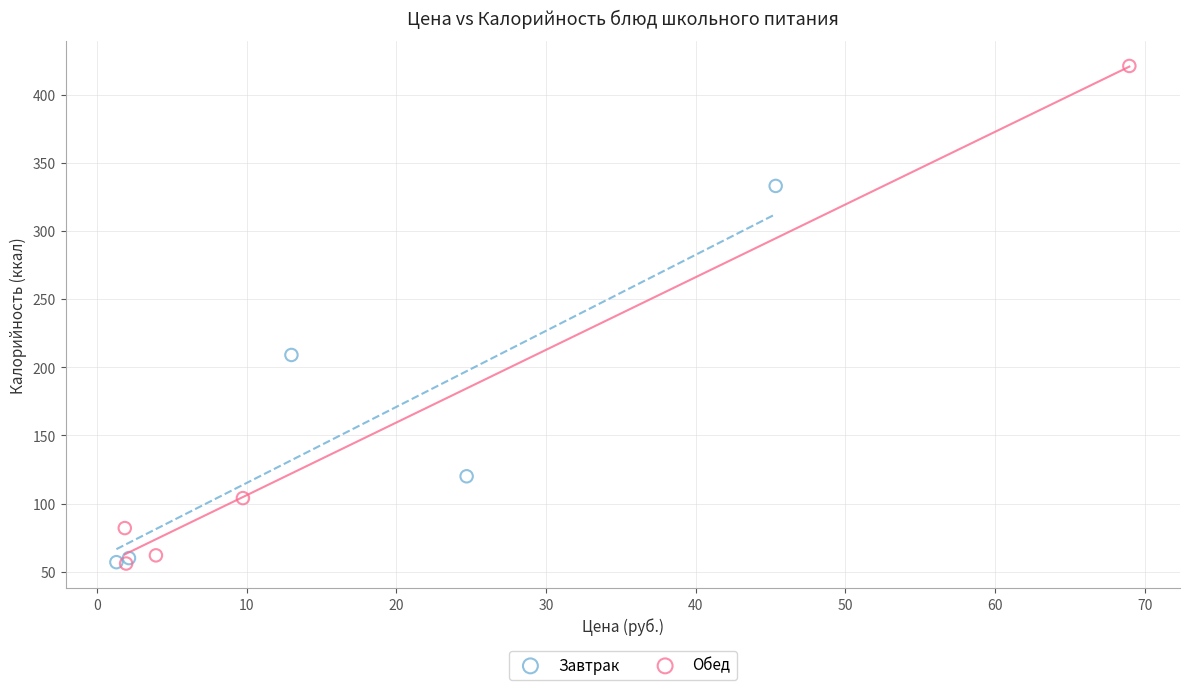

What are all the series names shown in the legend?

Завтрак, Обед